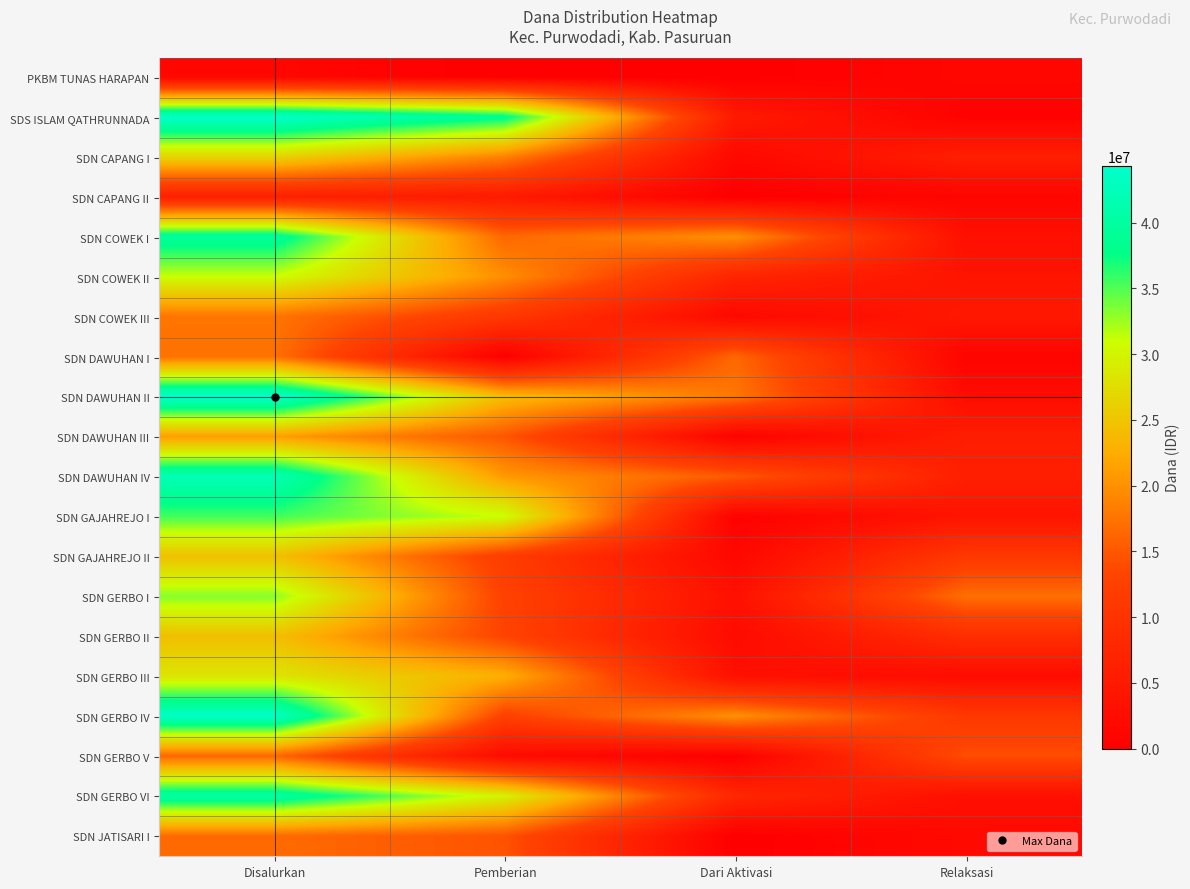

What is the maximum value shown in the chart?

44325000